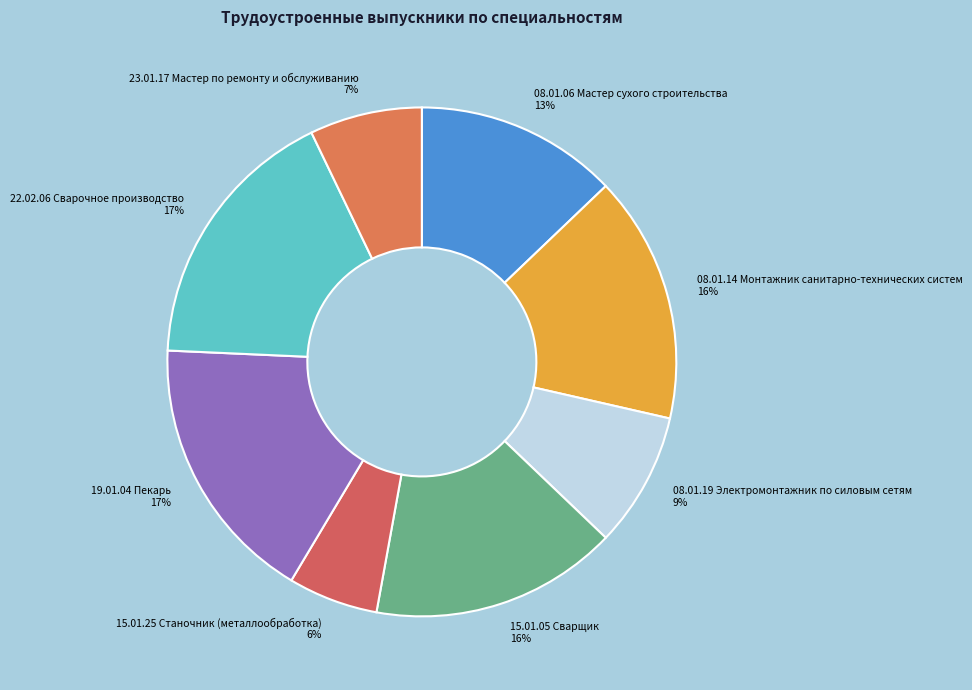

Approximately how many times larger is the value at 22.02.06 Сварочное производство compared to 23.01.17 Мастер по ремонту и обслуживанию?

2.4